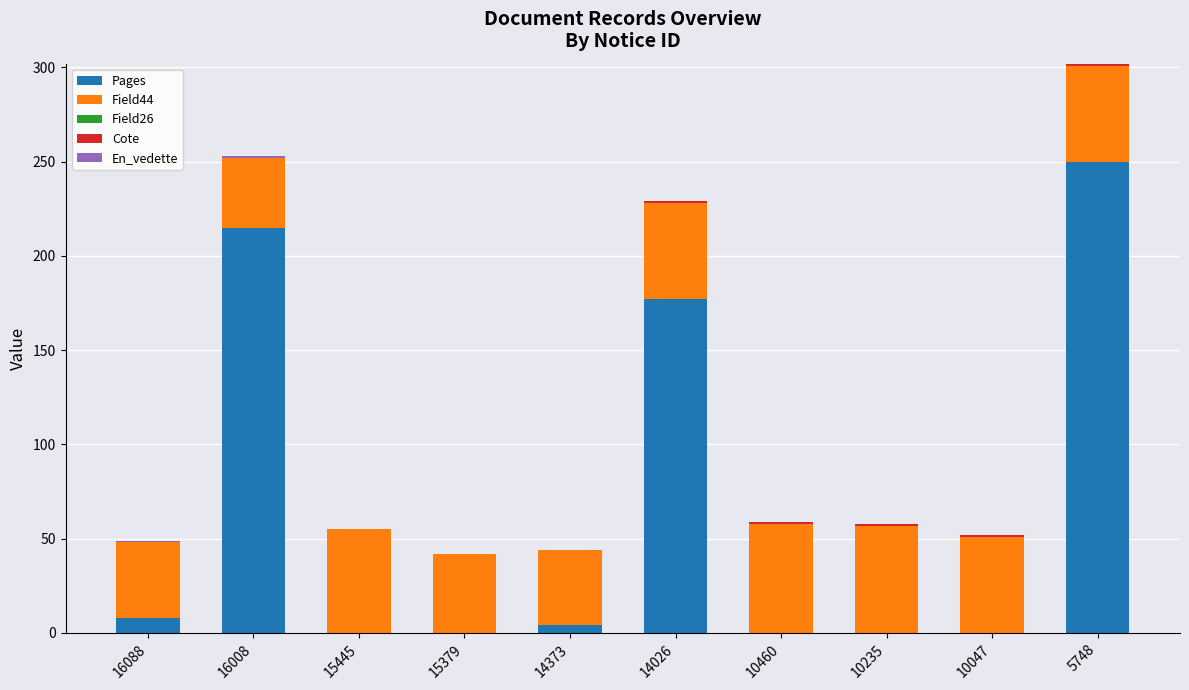

At which label is Pages closest to 125?

14026